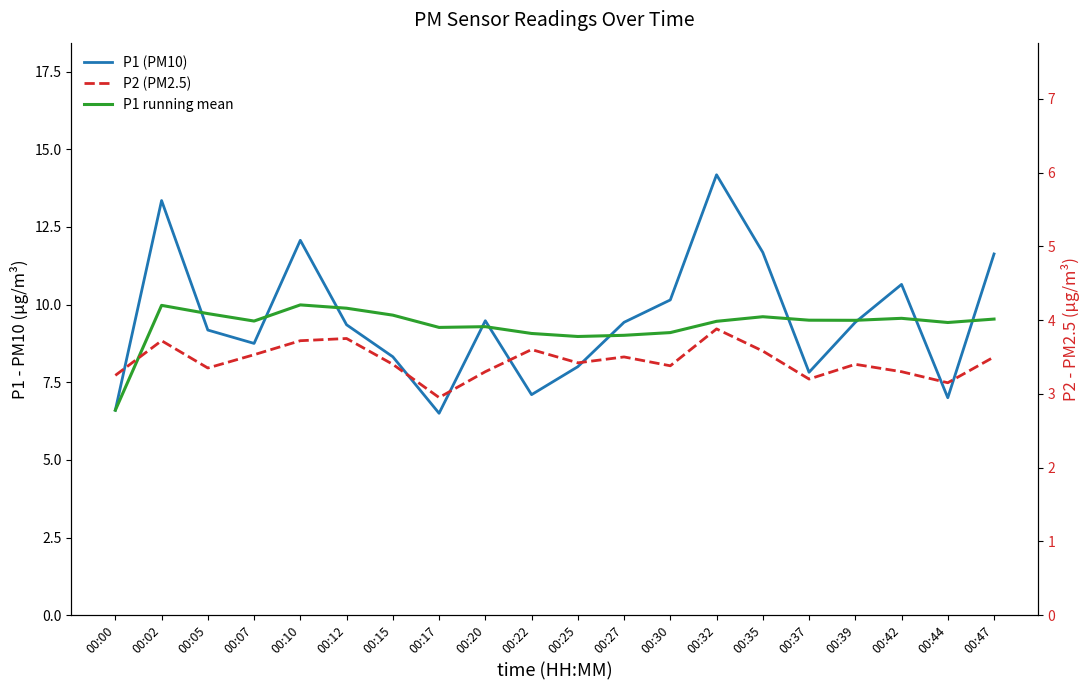

Reading left to right, list all the values displayed in this chart.

P1 (PM10): 6.6	13.3	9.2	8.8	12.1	9.3	8.3	6.5	9.5	7.1	8.0	9.4	10.2	14.2	11.7	7.8	9.4	10.7	7.0	11.6
P1 running mean: 6.6	10.0	9.7	9.5	10.0	9.9	9.7	9.3	9.3	9.1	9.0	9.0	9.1	9.5	9.6	9.5	9.5	9.6	9.4	9.5
P2 (PM2.5): 3.2	3.7	3.4	3.5	3.7	3.8	3.4	3.0	3.3	3.6	3.4	3.5	3.4	3.9	3.6	3.2	3.4	3.3	3.1	3.5